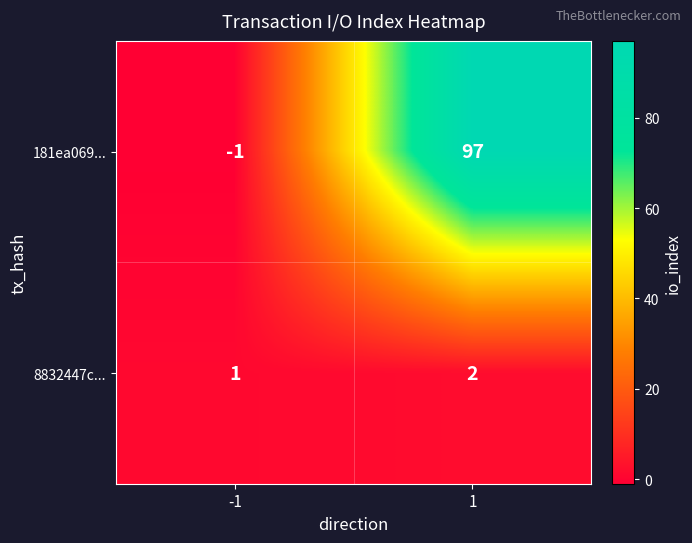

What is the difference between the maximum and minimum values in the 181ea069... series?

98